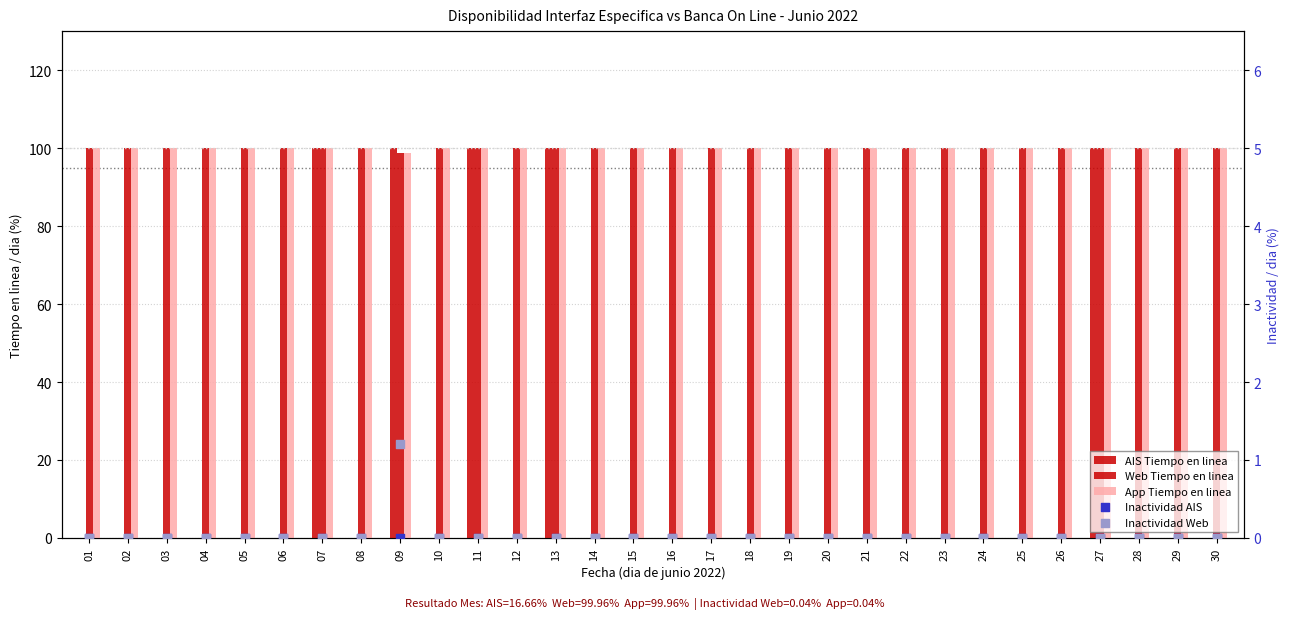

Which series has the largest total across all categories?

Web Tiempo en linea